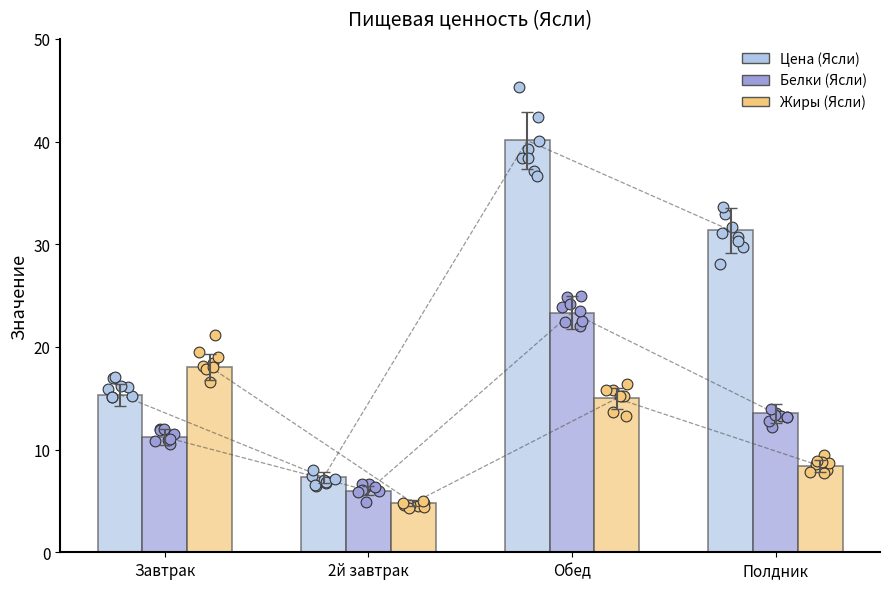

Which series has the widest spread of Y values?

Цена (Ясли)